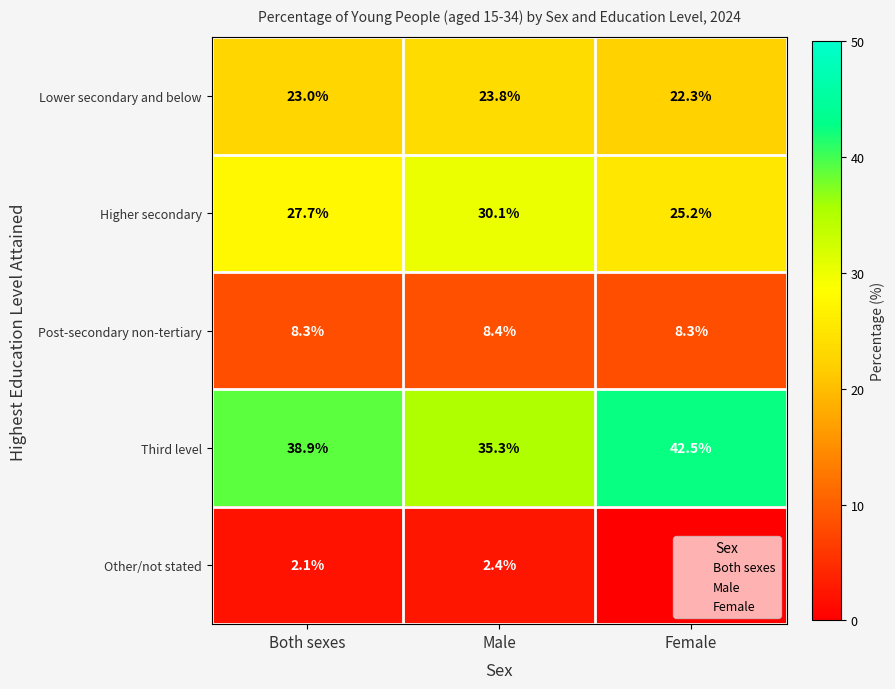

What is the sum of the Lower secondary and below values at Female and Both sexes?

45.3